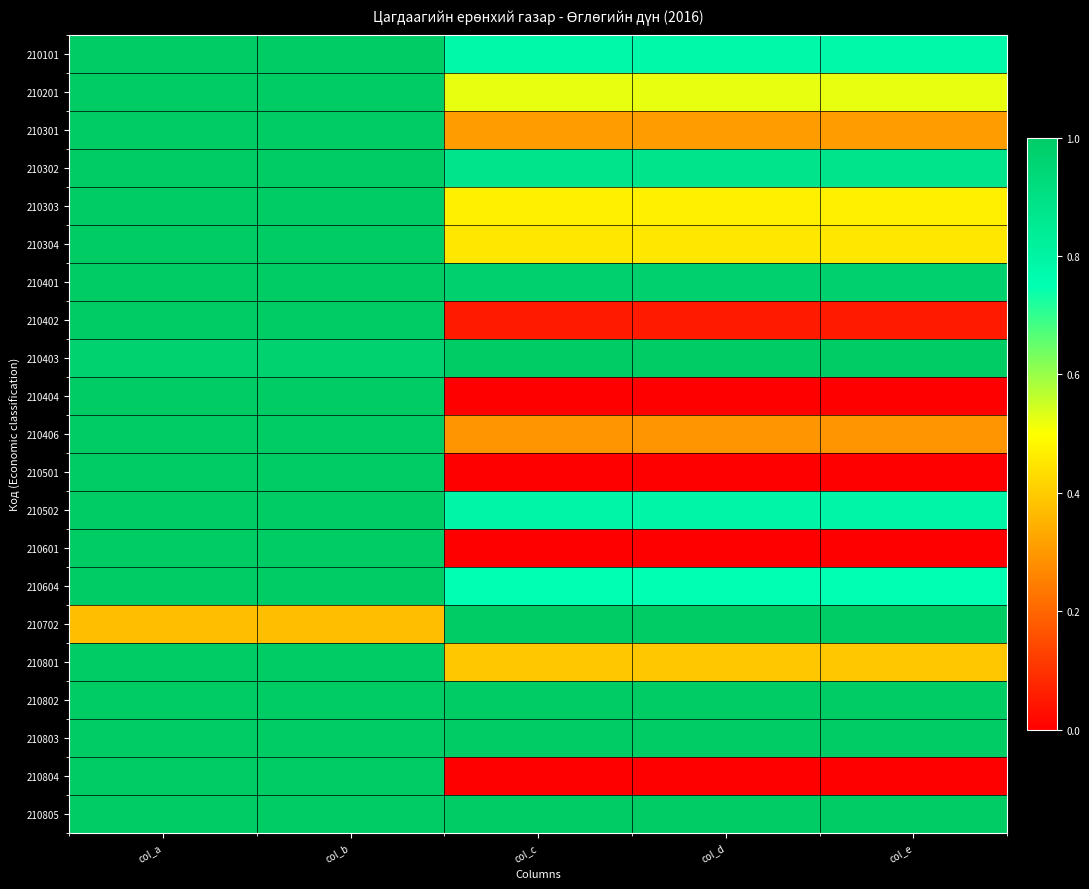

What is the greatest value displayed?

1.0